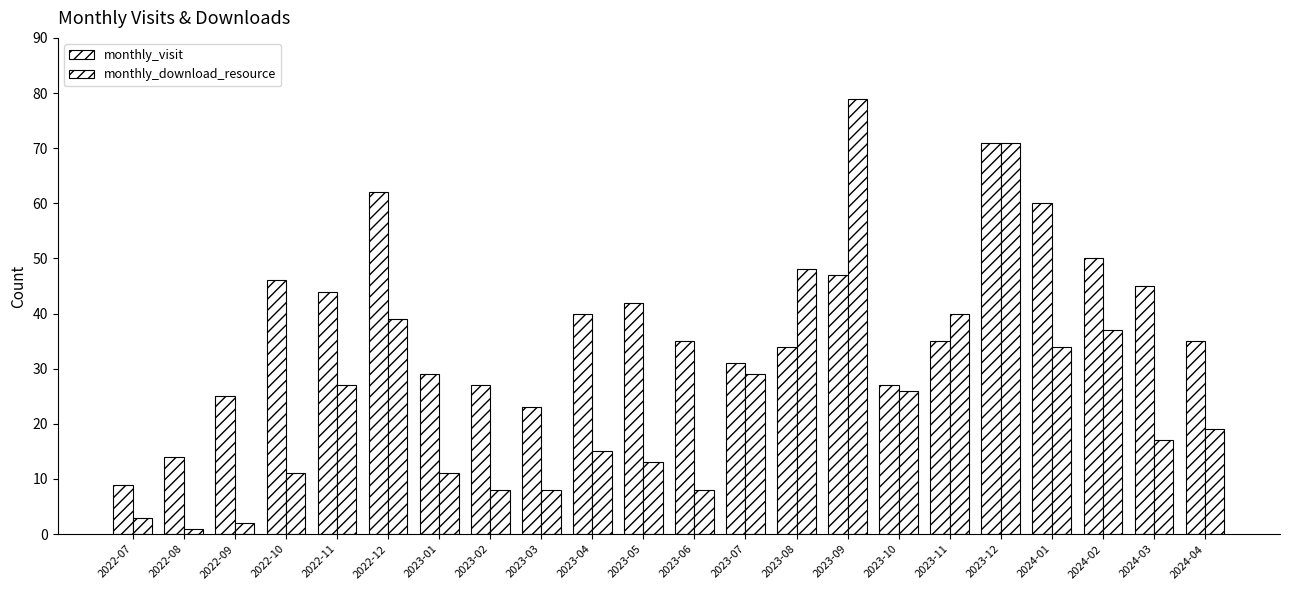

Reading left to right, what are all the values shown in this chart?

monthly_visit: 2022-07=9	2022-08=14	2022-09=25	2022-10=46	2022-11=44	2022-12=62	2023-01=29	2023-02=27	2023-03=23	2023-04=40	2023-05=42	2023-06=35	2023-07=31	2023-08=34	2023-09=47	2023-10=27	2023-11=35	2023-12=71	2024-01=60	2024-02=50	2024-03=45	2024-04=35
monthly_download_resource: 2022-07=3	2022-08=1	2022-09=2	2022-10=11	2022-11=27	2022-12=39	2023-01=11	2023-02=8	2023-03=8	2023-04=15	2023-05=13	2023-06=8	2023-07=29	2023-08=48	2023-09=79	2023-10=26	2023-11=40	2023-12=71	2024-01=34	2024-02=37	2024-03=17	2024-04=19